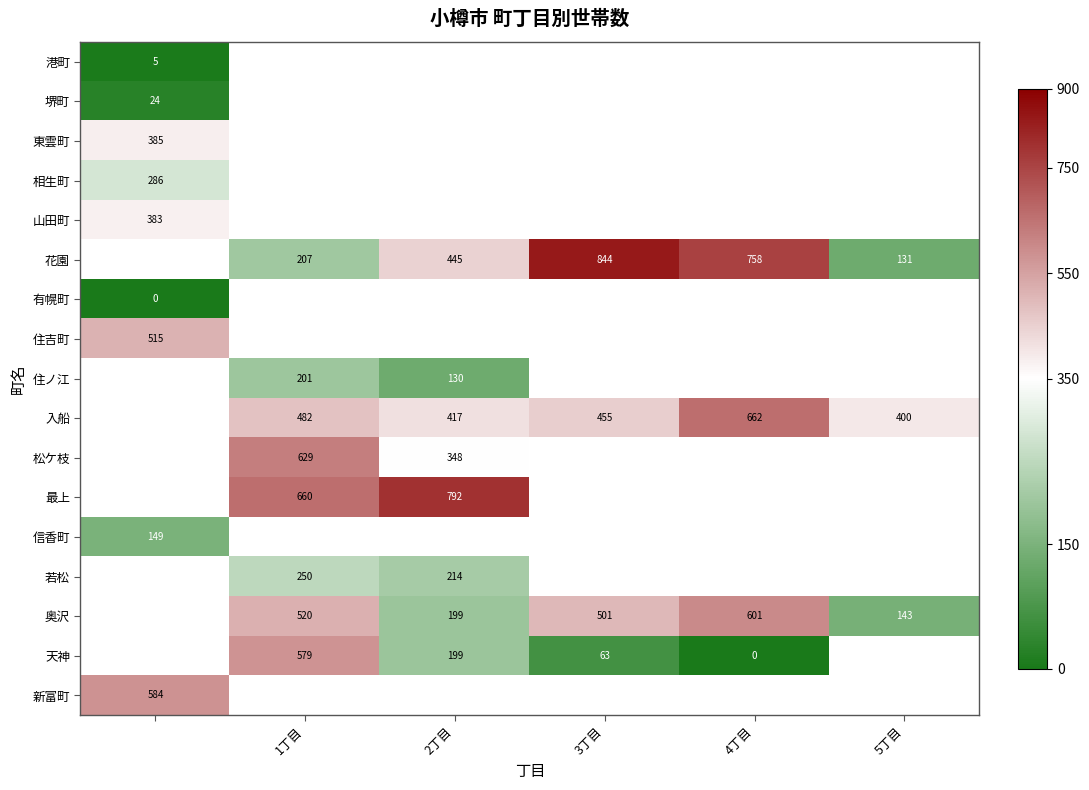

True or false: 松ケ枝 has a value of 629 at 1丁目.

True